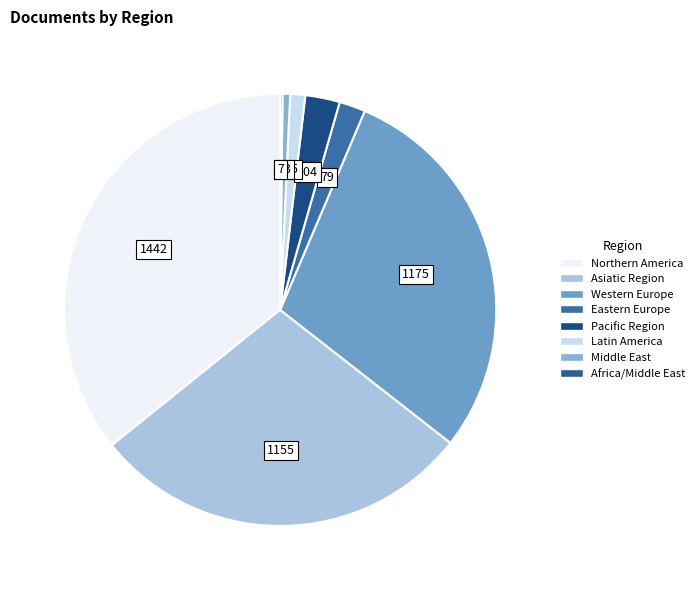

Which category has the biggest portion of the pie?

Northern America